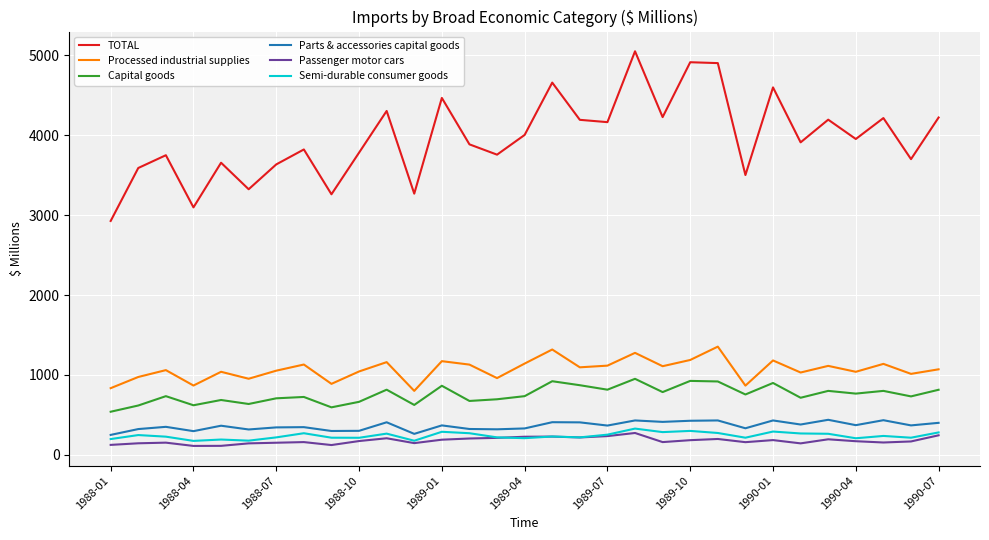

True or false: Processed industrial supplies and Semi-durable consumer goods cross at least once.

False